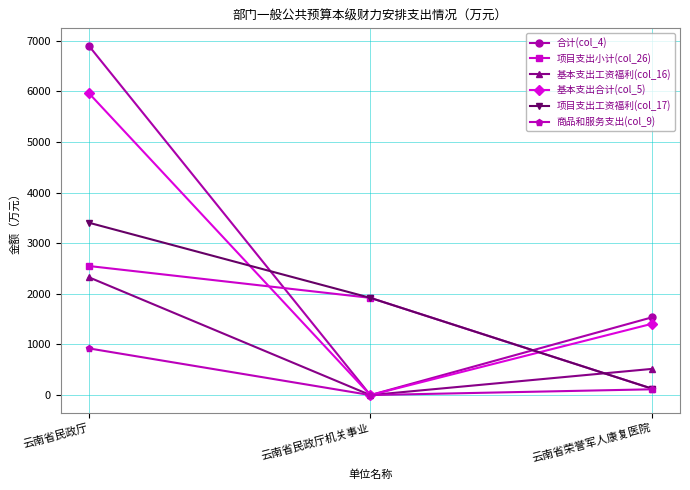

What is the value of the 基本支出工资福利(col_16) point at the 3rd from the left?

517.1